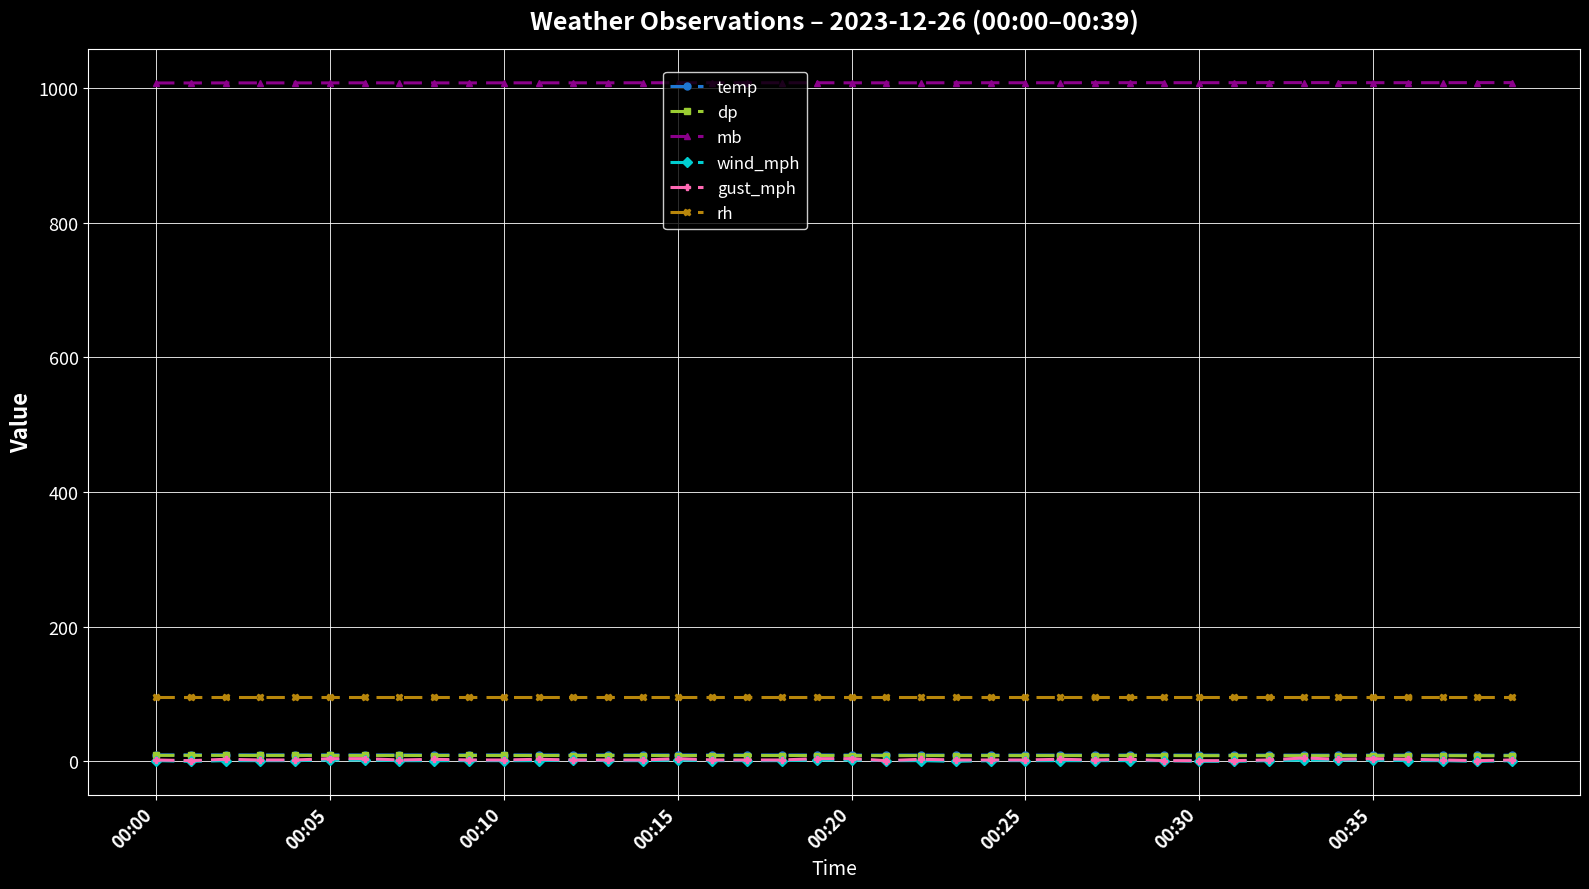

Which series has the largest total across all categories?

mb